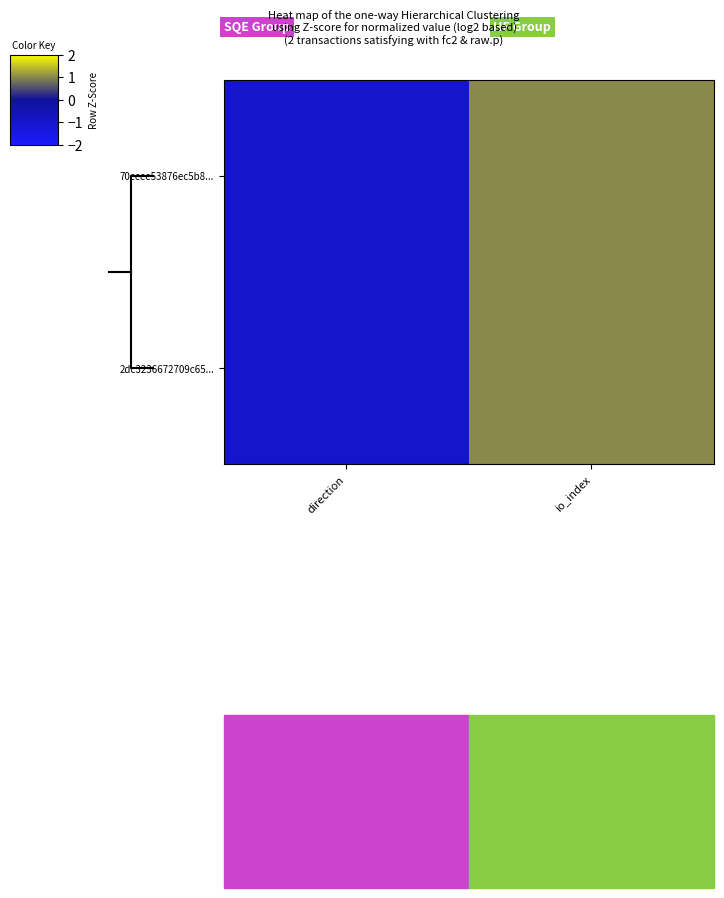

Is it true that 2dc3236672709c65... equals 1 at io_index?

False